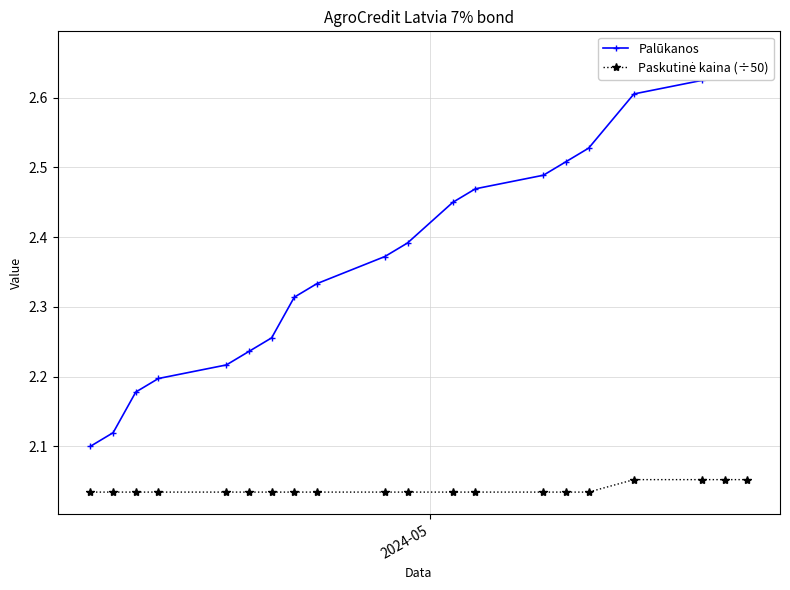

What is the minimum value shown in the chart?

2.0